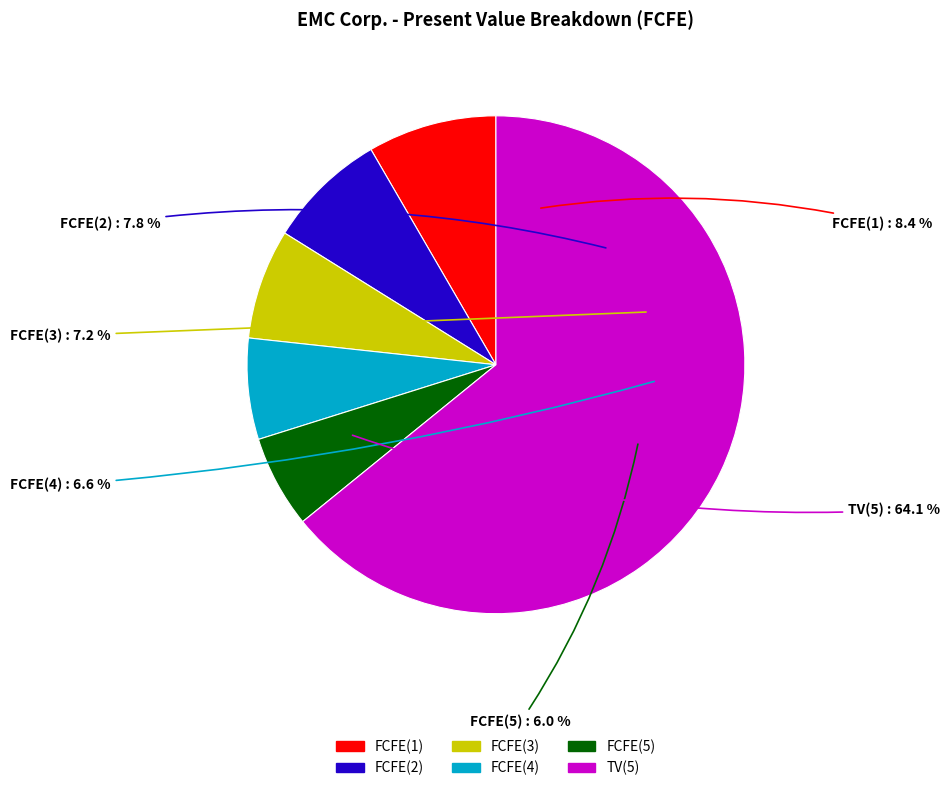

What percentage is NOT represented by FCFE(5)?

94.0%